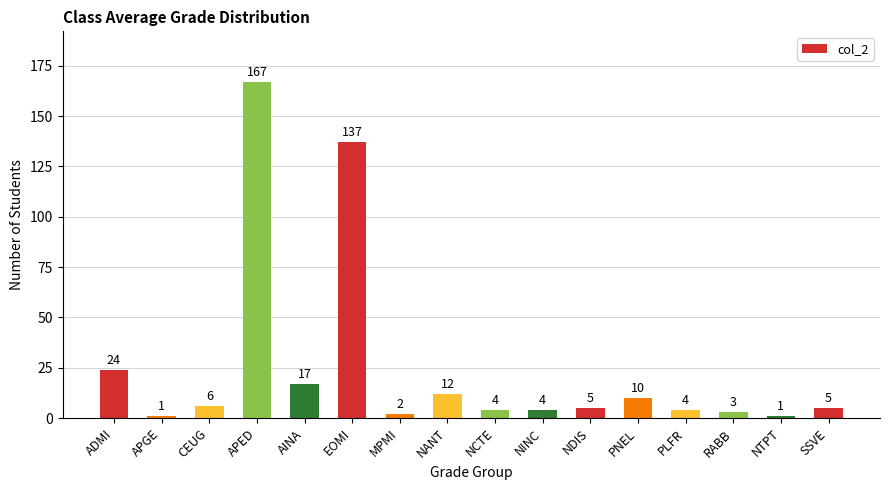

Count the number of data series in this chart.

1